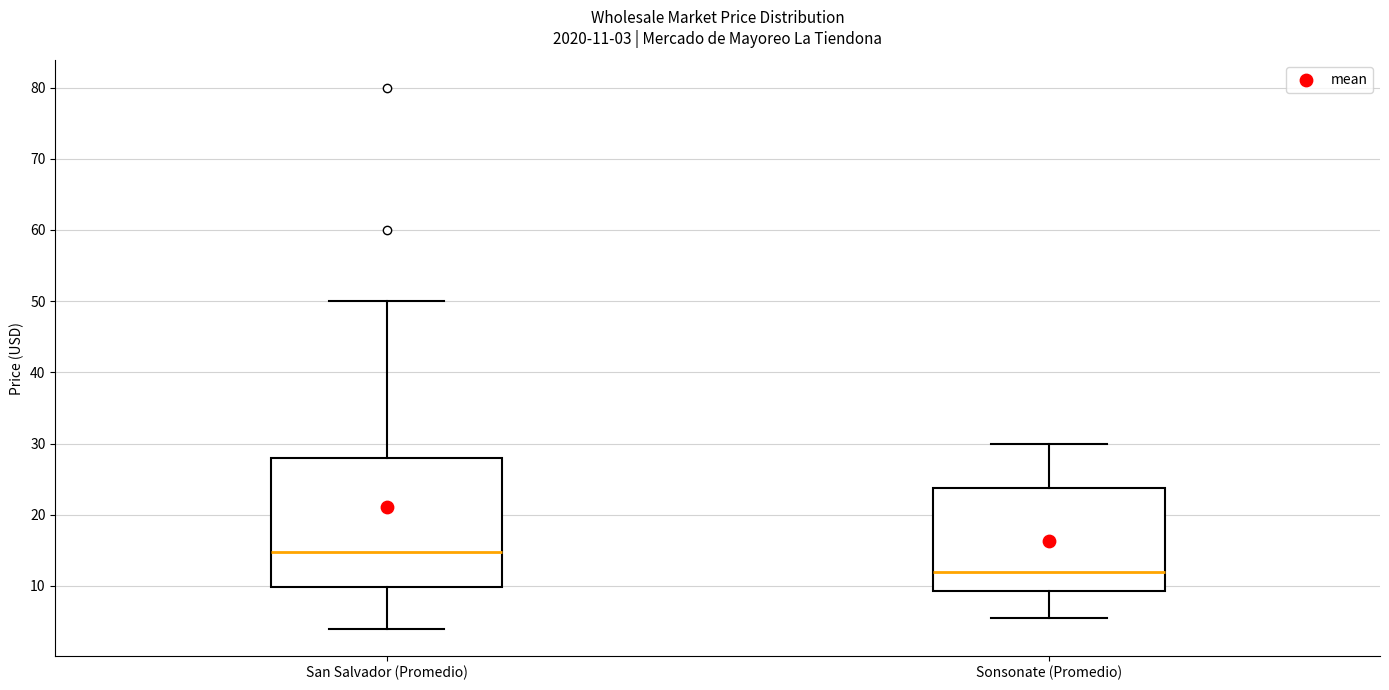

Which box's median line is the highest?

San Salvador (Promedio)